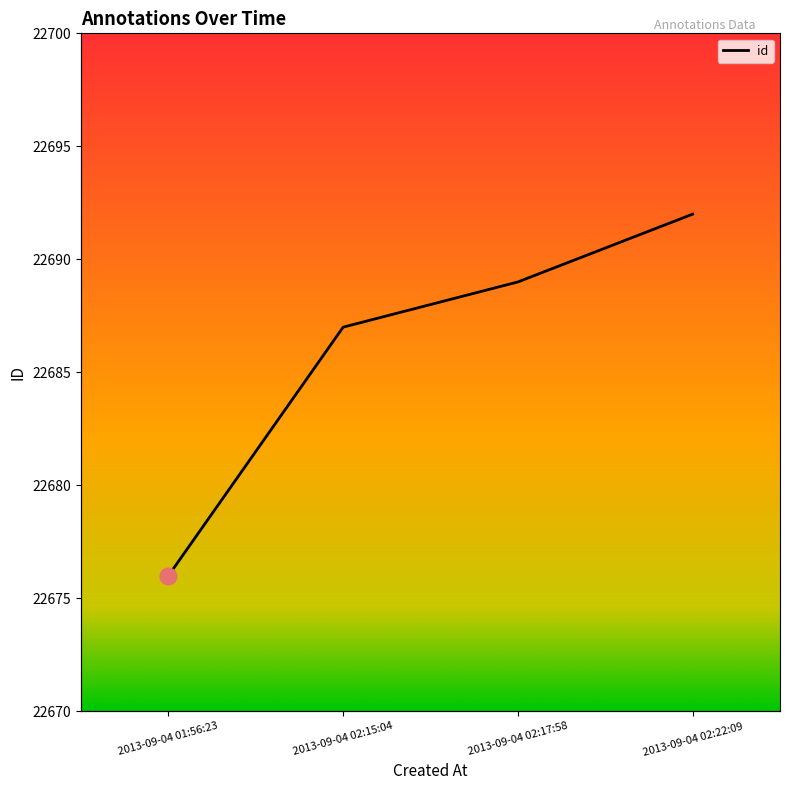

How many values exceed 22689?

1